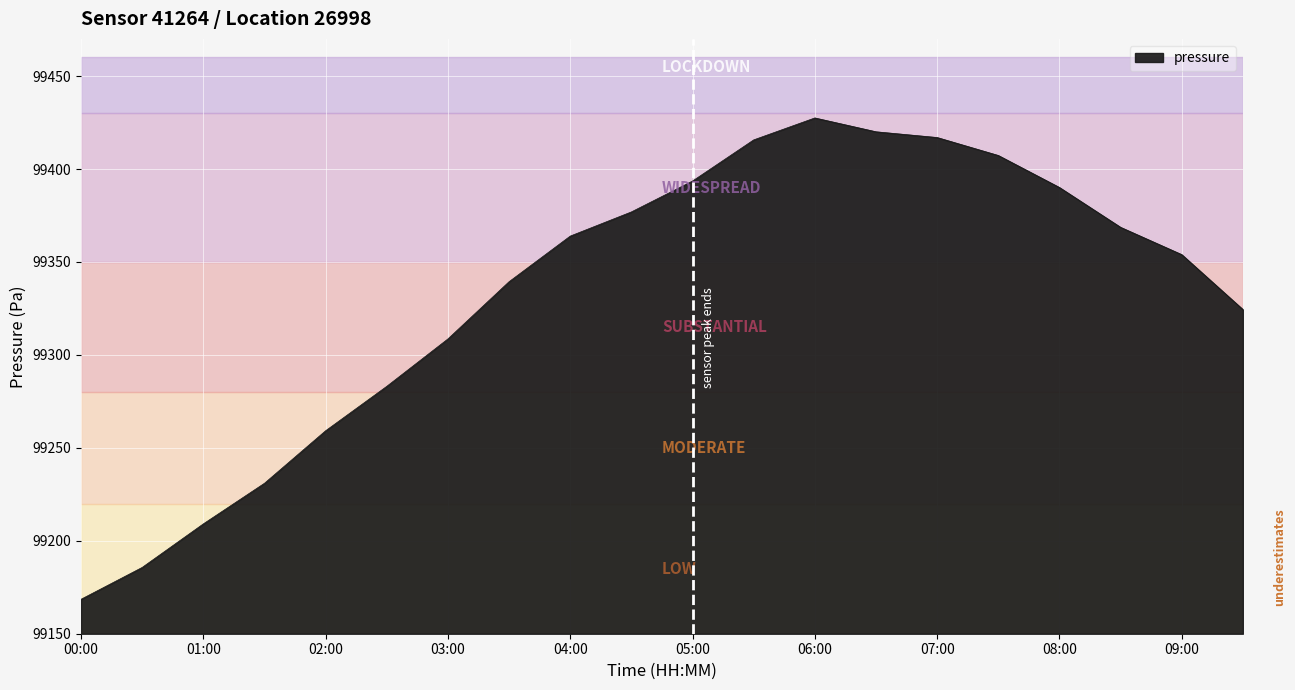

What is the difference between the maximum and minimum values?

258.9